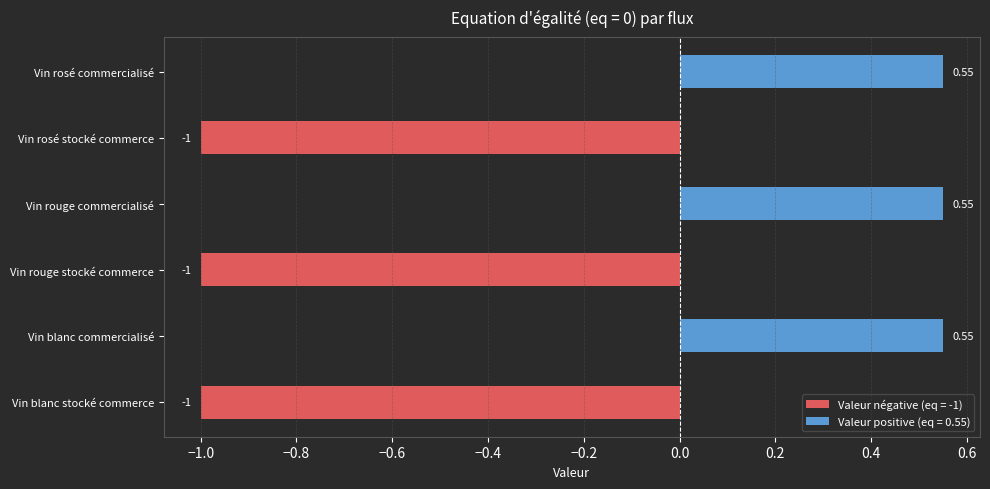

What is the difference between the maximum and minimum values?

1.6